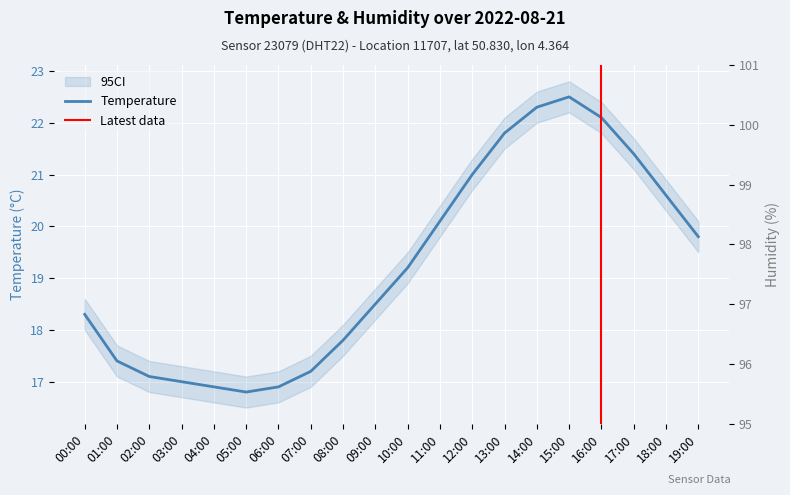

Reading left to right, what are all the values shown in this chart?

00:00=18.3	01:00=17.4	02:00=17.1	03:00=17.0	04:00=16.9	05:00=16.8	06:00=16.9	07:00=17.2	08:00=17.8	09:00=18.5	10:00=19.2	11:00=20.1	12:00=21.0	13:00=21.8	14:00=22.3	15:00=22.5	16:00=22.1	17:00=21.4	18:00=20.6	19:00=19.8